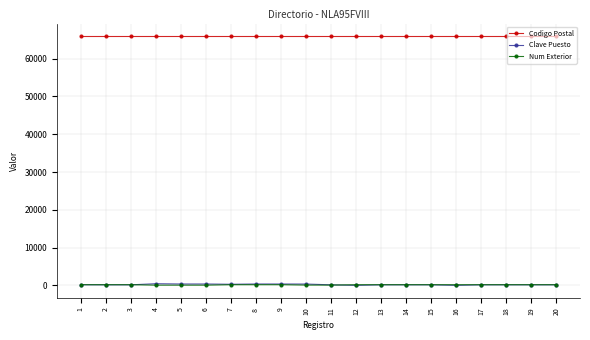

True or false: Num Exterior and Codigo Postal cross at least once.

False